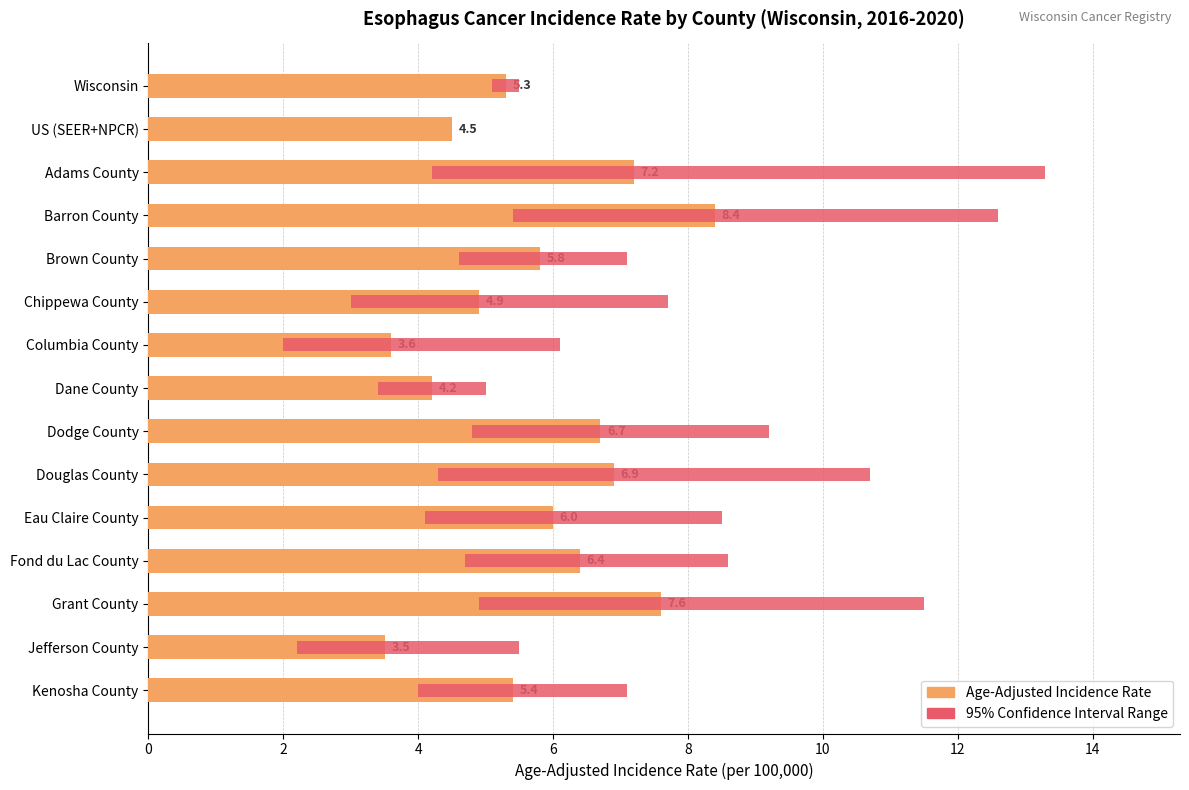

Between Brown County and Kenosha County, which series saw the biggest shift?

95% Confidence Interval